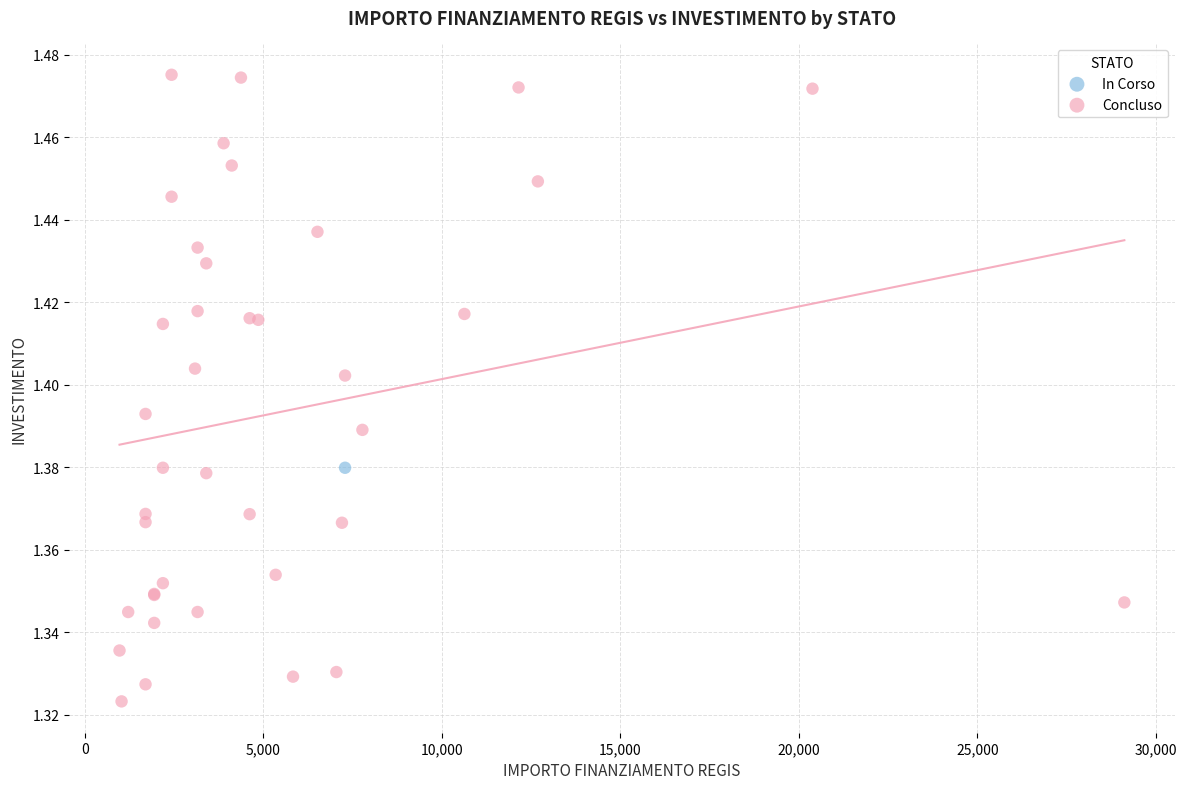

What are all the series names shown in the legend?

In Corso, Concluso